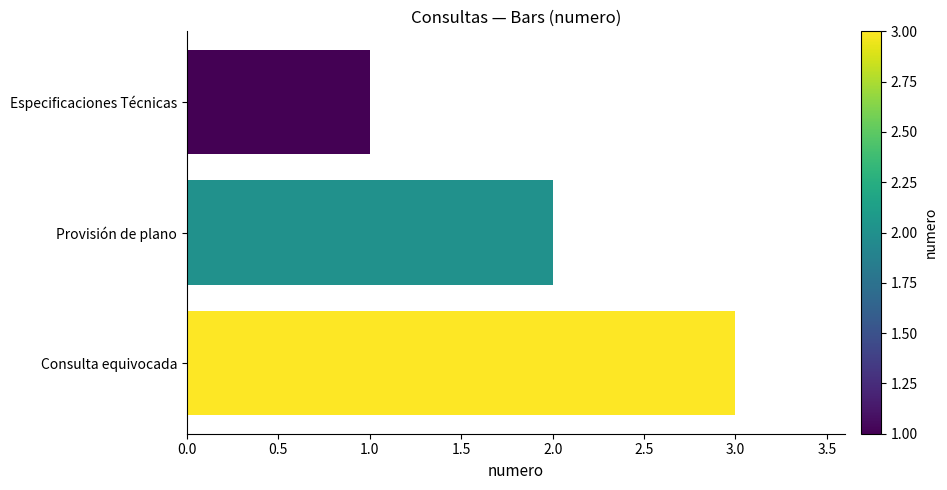

What is the sum of all values?

6